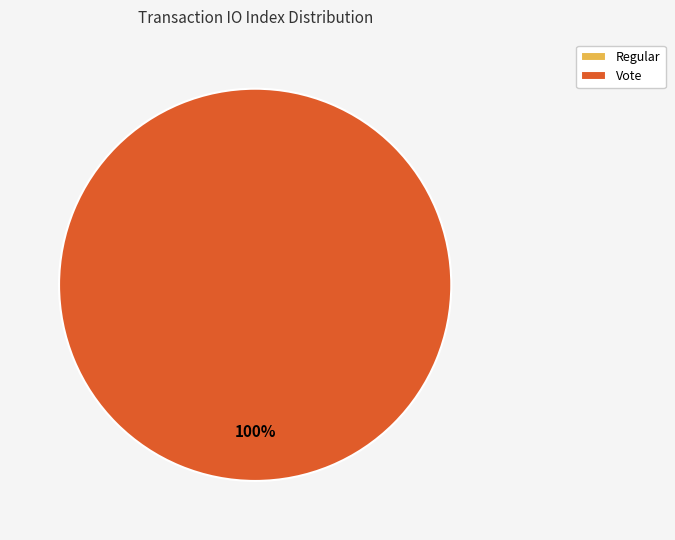

Is Vote the majority of the pie?

Yes